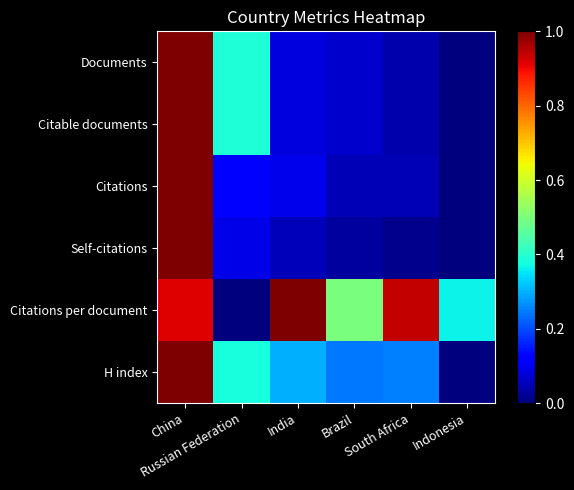

Which series has the largest total across all categories?

Citations per document